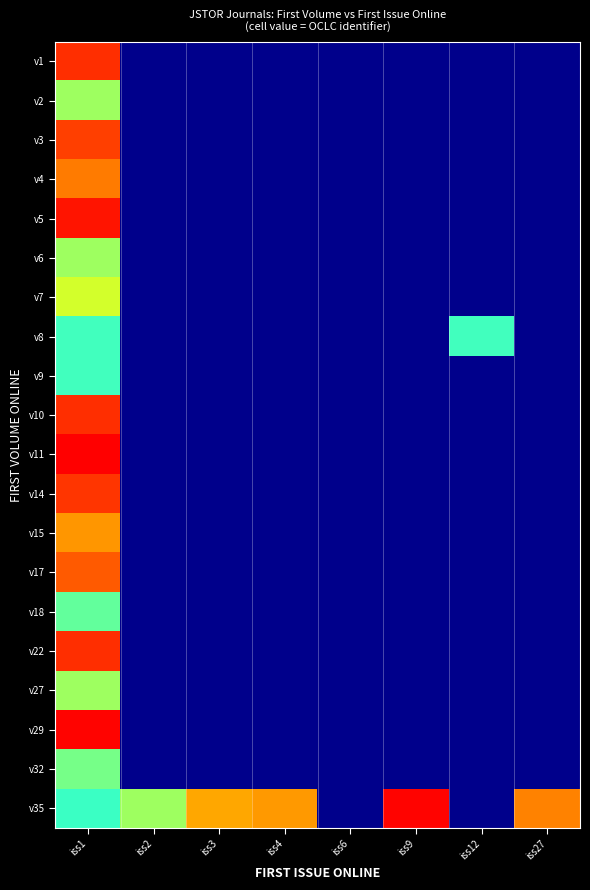

Reading left to right, what are all the values shown in this chart?

v1: iss1=8.8	iss2=5.6	iss3=5.6	iss4=5.6	iss6=5.6	iss9=5.6	iss12=5.6	iss27=5.6
v2: iss1=7.8	iss2=5.6	iss3=5.6	iss4=5.6	iss6=5.6	iss9=5.6	iss12=5.6	iss27=5.6
v3: iss1=8.7	iss2=5.6	iss3=5.6	iss4=5.6	iss6=5.6	iss9=5.6	iss12=5.6	iss27=5.6
v4: iss1=8.5	iss2=5.6	iss3=5.6	iss4=5.6	iss6=5.6	iss9=5.6	iss12=5.6	iss27=5.6
v5: iss1=8.9	iss2=5.6	iss3=5.6	iss4=5.6	iss6=5.6	iss9=5.6	iss12=5.6	iss27=5.6
v6: iss1=7.8	iss2=5.6	iss3=5.6	iss4=5.6	iss6=5.6	iss9=5.6	iss12=5.6	iss27=5.6
v7: iss1=7.9	iss2=5.6	iss3=5.6	iss4=5.6	iss6=5.6	iss9=5.6	iss12=5.6	iss27=5.6
v8: iss1=7.6	iss2=5.6	iss3=5.6	iss4=5.6	iss6=5.6	iss9=5.6	iss12=7.6	iss27=5.6
v9: iss1=7.6	iss2=5.6	iss3=5.6	iss4=5.6	iss6=5.6	iss9=5.6	iss12=5.6	iss27=5.6
v10: iss1=8.8	iss2=5.6	iss3=5.6	iss4=5.6	iss6=5.6	iss9=5.6	iss12=5.6	iss27=5.6
v11: iss1=9.0	iss2=5.6	iss3=5.6	iss4=5.6	iss6=5.6	iss9=5.6	iss12=5.6	iss27=5.6
v14: iss1=8.8	iss2=5.6	iss3=5.6	iss4=5.6	iss6=5.6	iss9=5.6	iss12=5.6	iss27=5.6
v15: iss1=8.4	iss2=5.6	iss3=5.6	iss4=5.6	iss6=5.6	iss9=5.6	iss12=5.6	iss27=5.6
v17: iss1=8.6	iss2=5.6	iss3=5.6	iss4=5.6	iss6=5.6	iss9=5.6	iss12=5.6	iss27=5.6
v18: iss1=7.7	iss2=5.6	iss3=5.6	iss4=5.6	iss6=5.6	iss9=5.6	iss12=5.6	iss27=5.6
v22: iss1=8.8	iss2=5.6	iss3=5.6	iss4=5.6	iss6=5.6	iss9=5.6	iss12=5.6	iss27=5.6
v27: iss1=7.8	iss2=5.6	iss3=5.6	iss4=5.6	iss6=5.6	iss9=5.6	iss12=5.6	iss27=5.6
v29: iss1=9.0	iss2=5.6	iss3=5.6	iss4=5.6	iss6=5.6	iss9=5.6	iss12=5.6	iss27=5.6
v32: iss1=7.7	iss2=5.6	iss3=5.6	iss4=5.6	iss6=5.6	iss9=5.6	iss12=5.6	iss27=5.6
v35: iss1=7.6	iss2=7.8	iss3=8.3	iss4=8.4	iss6=5.6	iss9=9.0	iss12=5.6	iss27=8.5